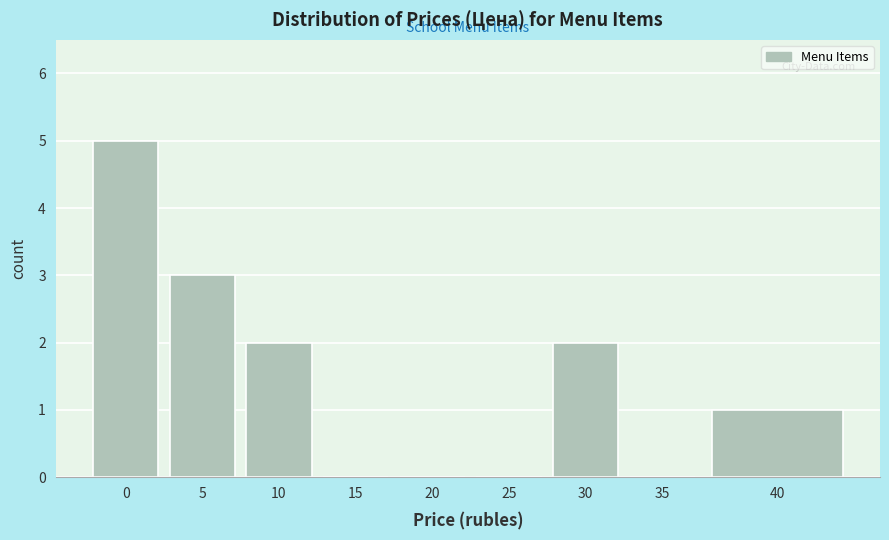

Reading left to right, transcribe all the data shown in this chart.

0=5	5=3	10=2	15=0	20=0	25=0	30=2	35=0	40=1